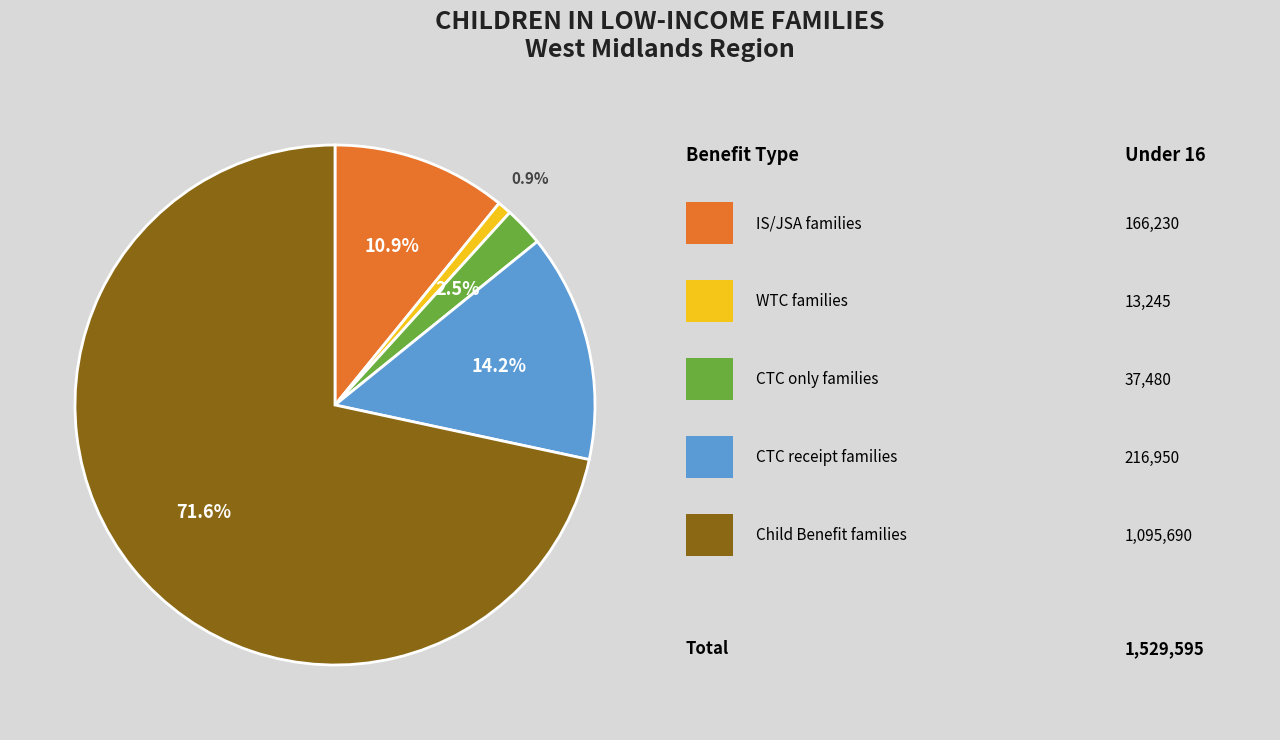

How many slices are in this pie chart?

5